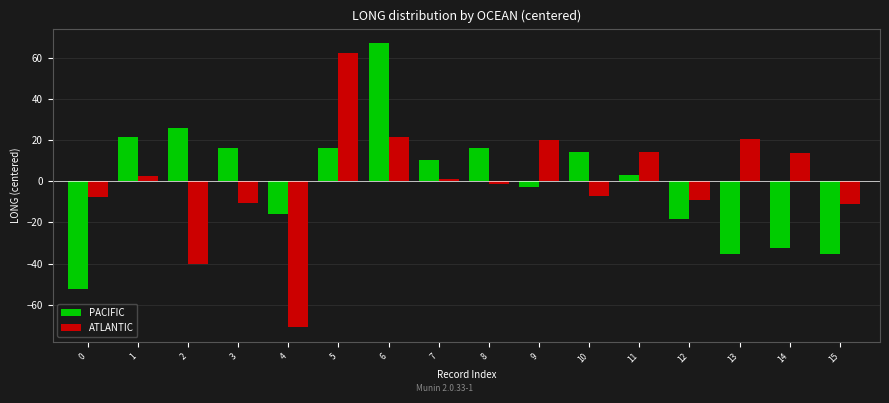

At 14, list the series in order from largest to smallest.

ATLANTIC, PACIFIC